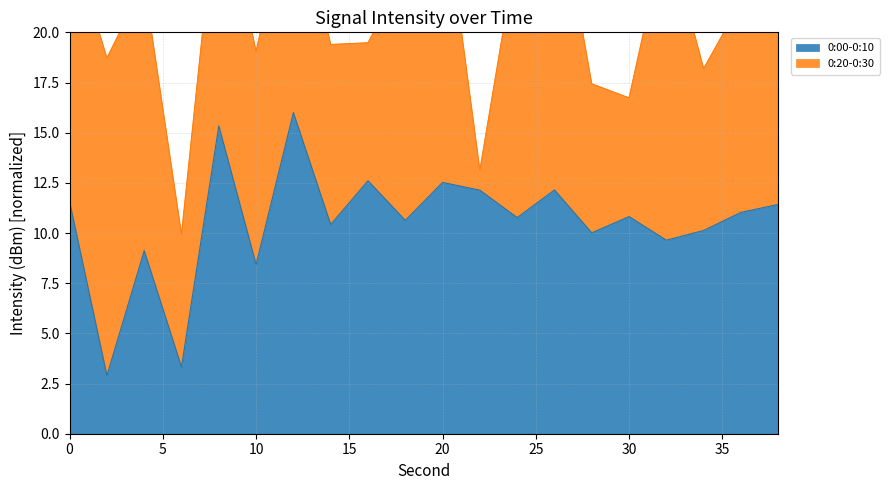

What is the difference between the values at 8 and 30?

4.5